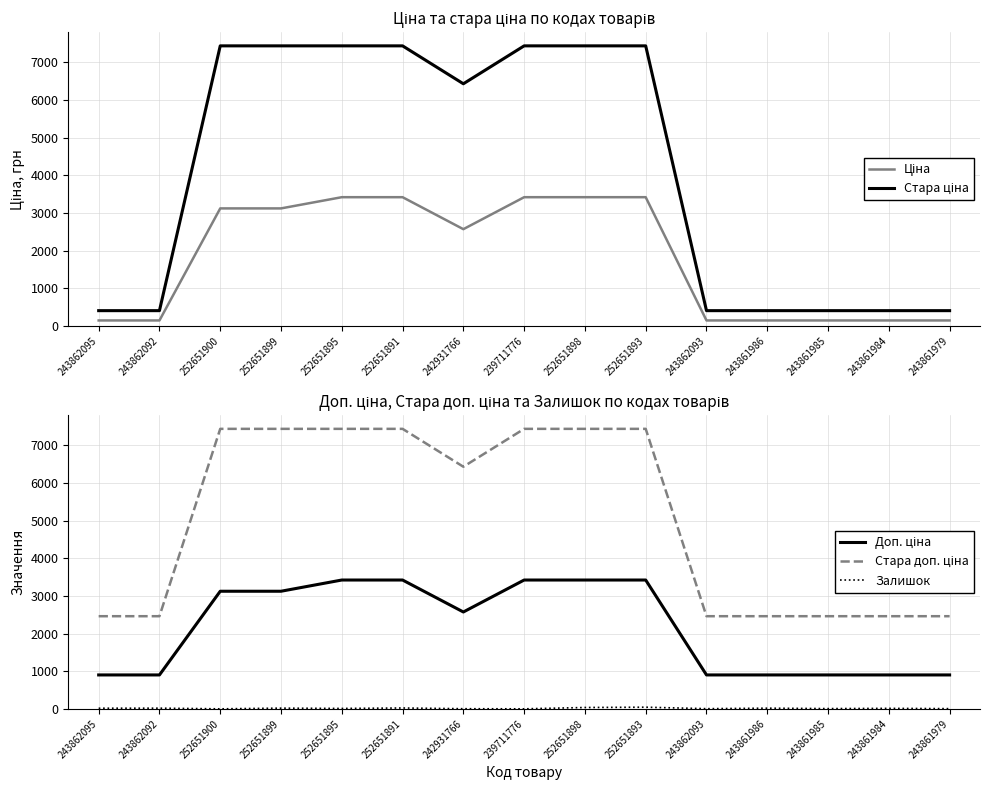

Between 252651898 and 243861984, which series saw the biggest shift?

Стара ціна